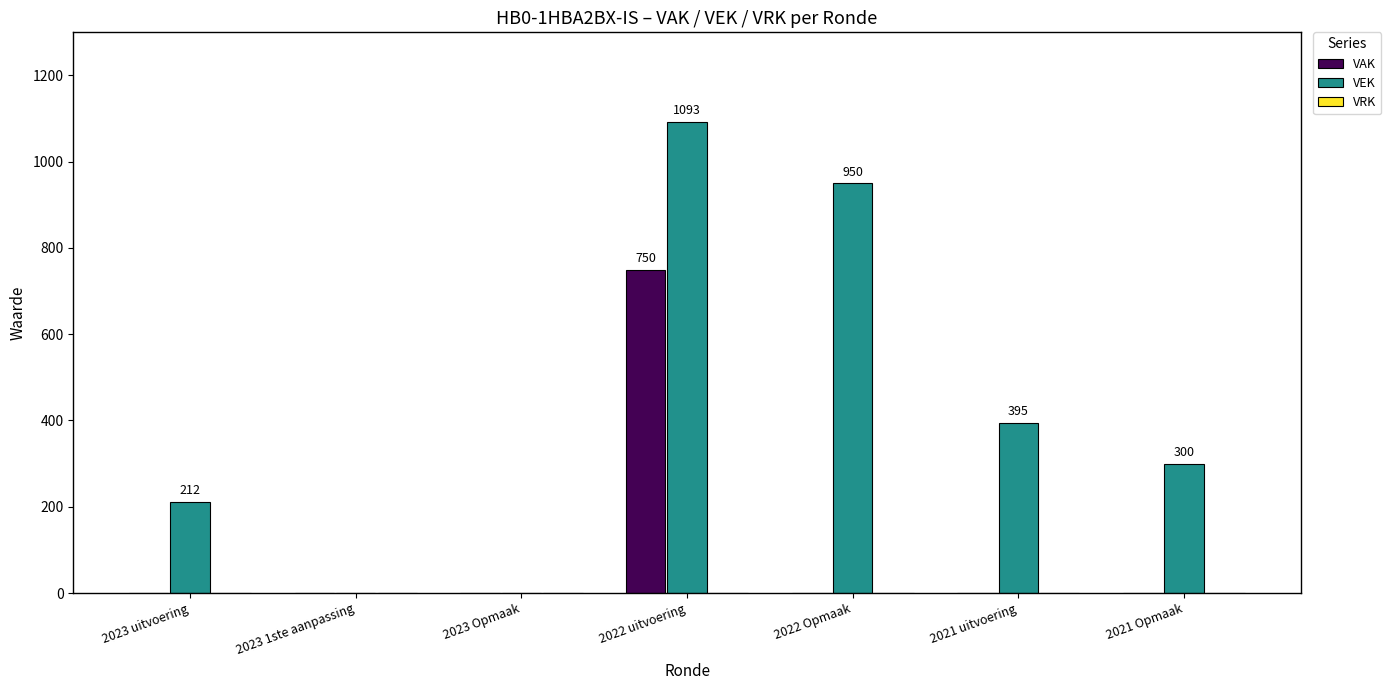

Is the value of VAK at 2023 1ste aanpassing greater than the value of VEK at 2023 uitvoering?

No